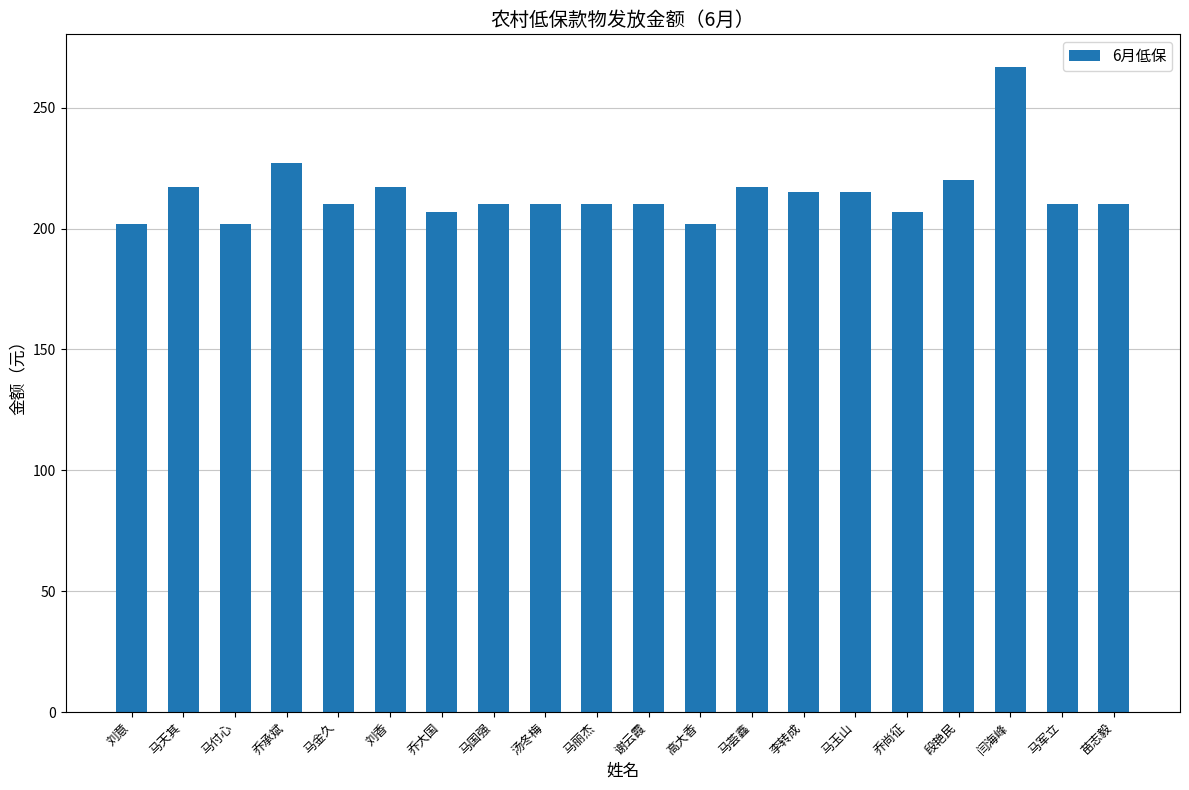

What is the average value?

214